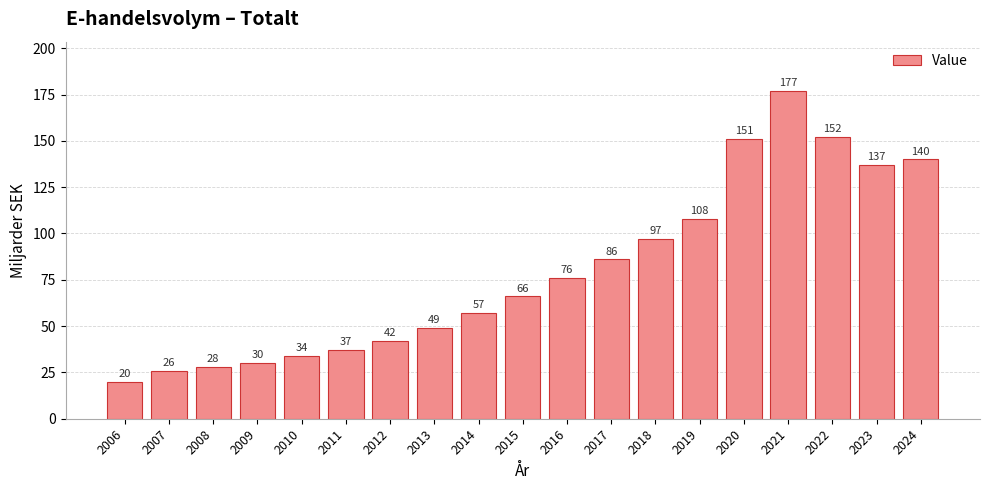

Which label corresponds to the smallest value in the chart?

2006